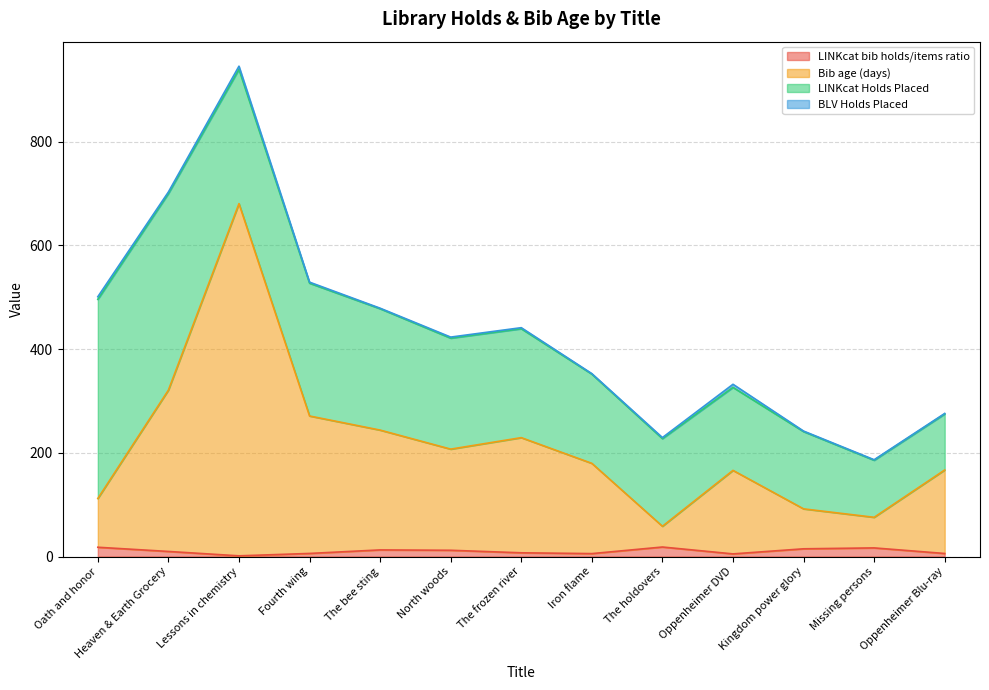

At which category is the sum across all series the highest?

Lessons in chemistry